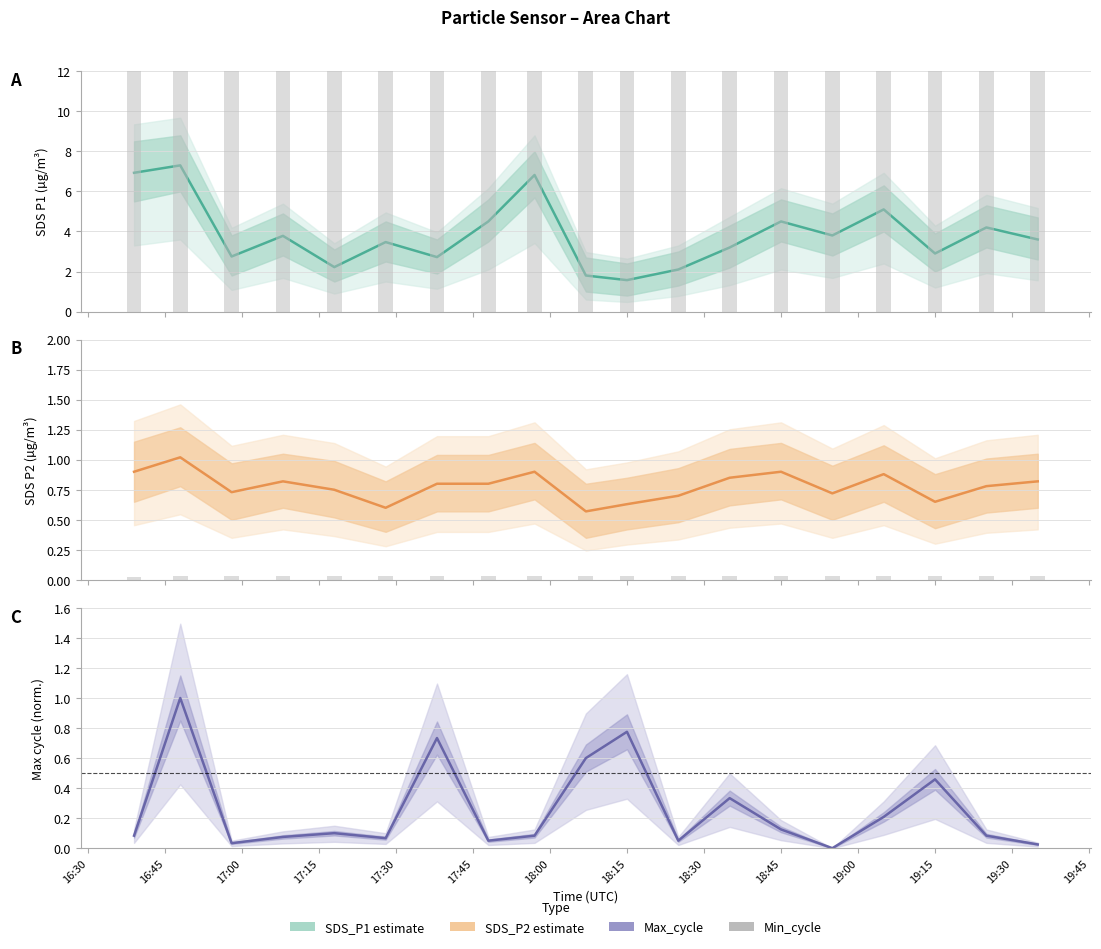

What is the sum of the Min_cycle scaled values at 16:45 and 17:15?

0.1